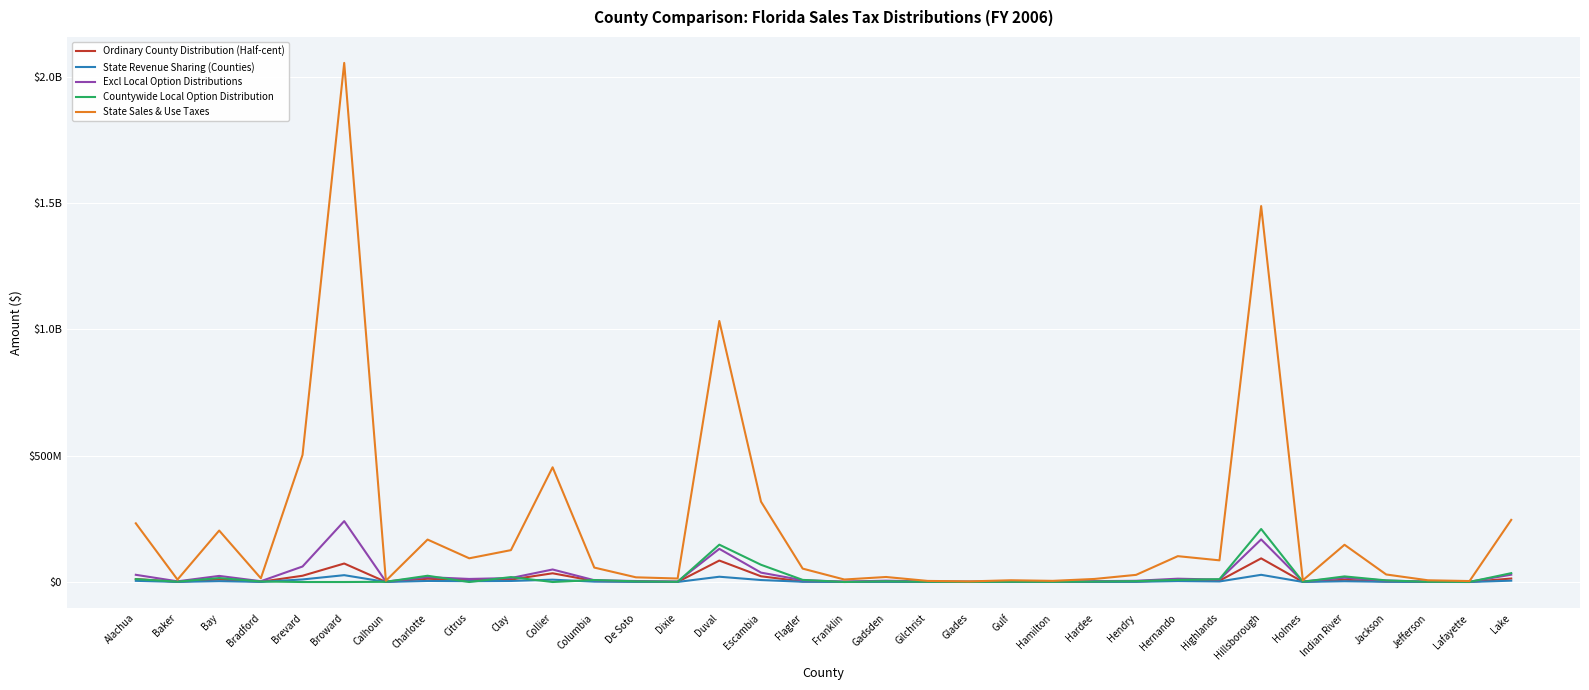

Does the chart display data point markers on the line(s)?

No